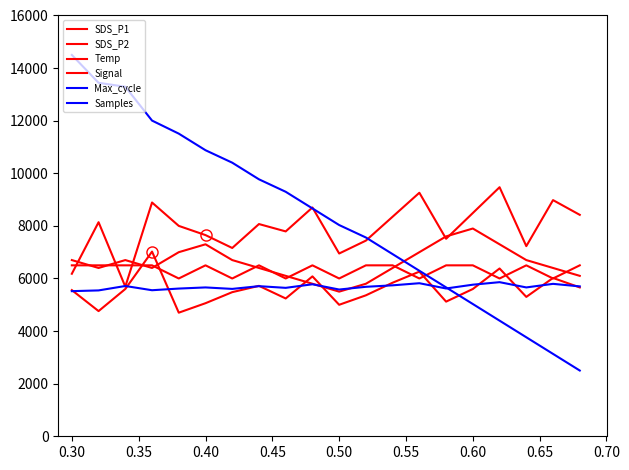

How many lines are shown in the chart?

6